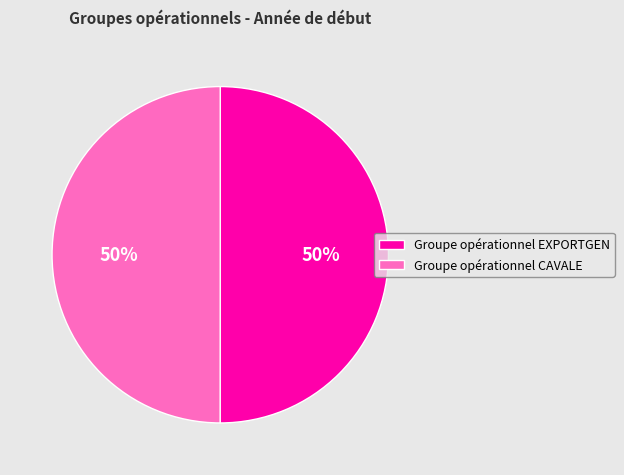

How many slices are in this pie chart?

2